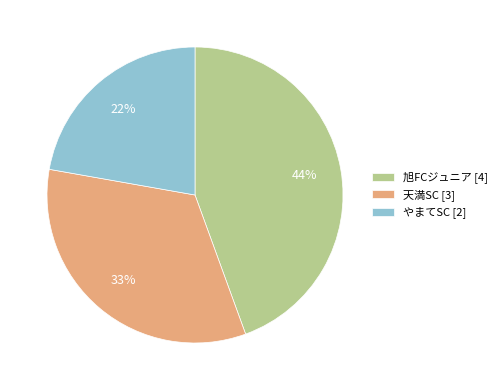

Which category has the smallest portion of the pie?

やまてSC